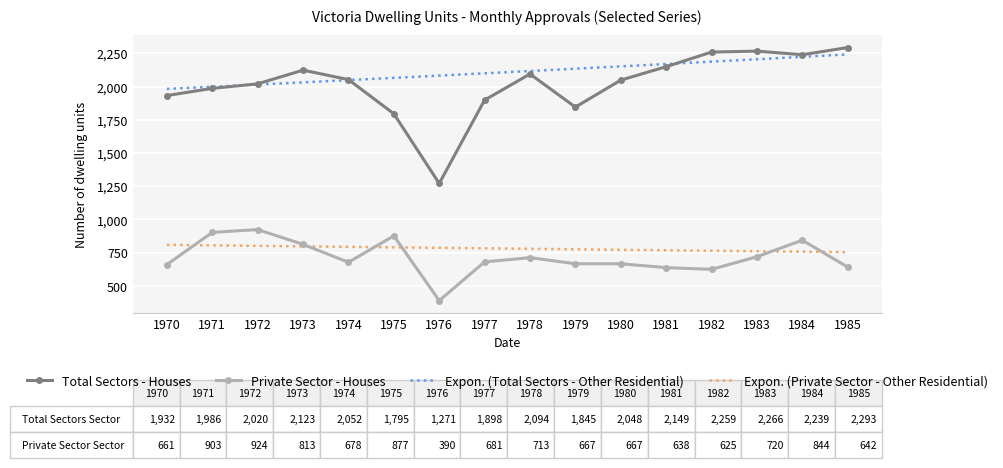

What is the lowest value of the Expon. (Private Sector - Other Residential) series?

754.2